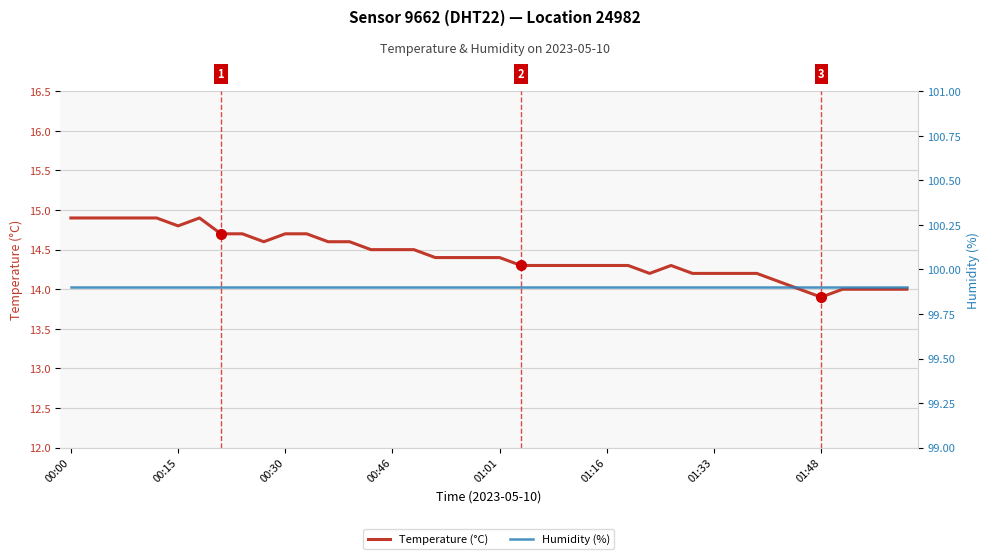

True or false: Humidity (%) and Temperature (°C) cross at least once.

False